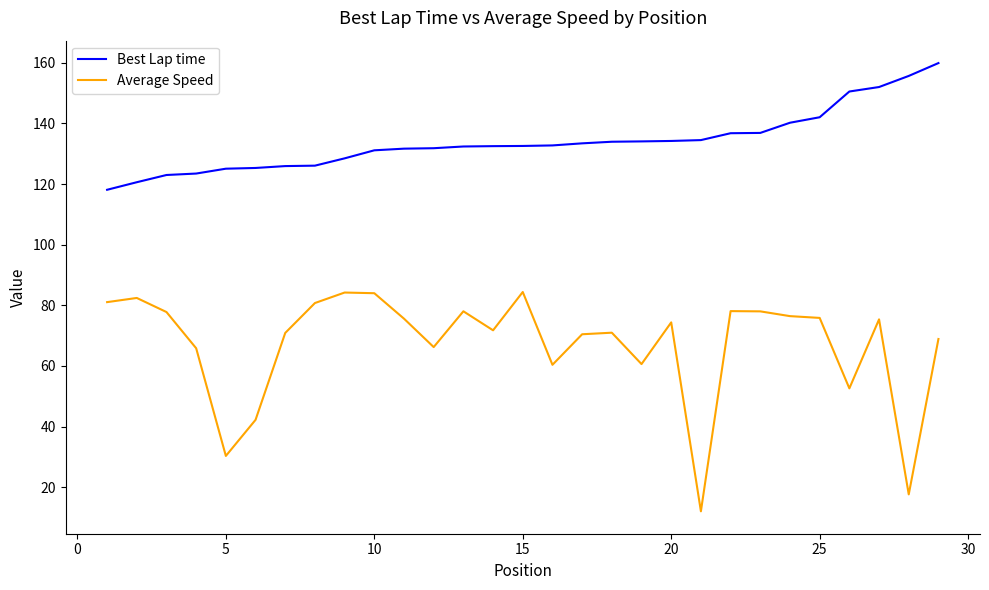

What is the minimum value shown in the chart?

12.0